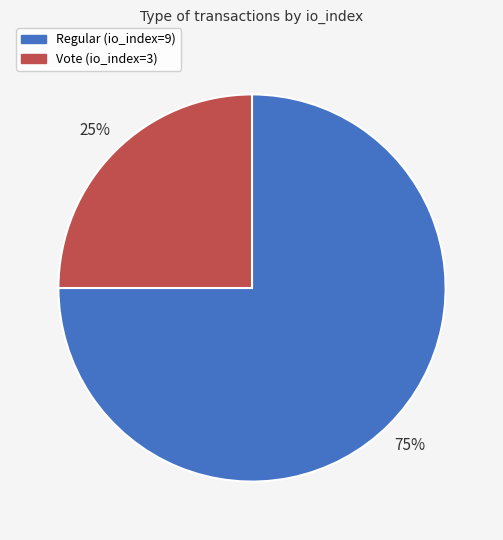

The Vote (io_index=3) slice represents 19% of the pie. True or false?

False